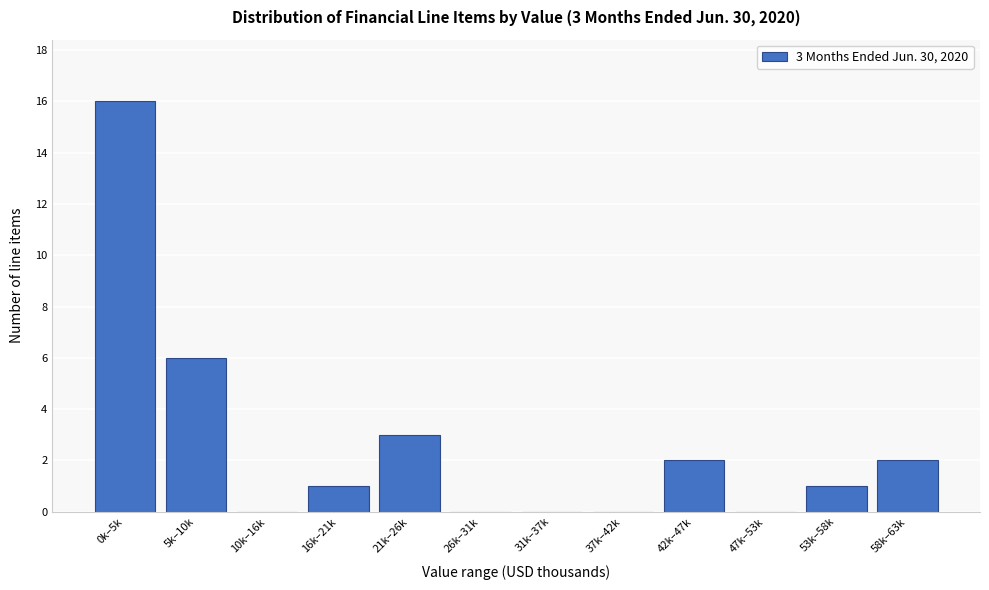

Reading left to right, transcribe all the data shown in this chart.

0k–5k=16	5k–10k=6	10k–16k=0	16k–21k=1	21k–26k=3	26k–31k=0	31k–37k=0	37k–42k=0	42k–47k=2	47k–53k=0	53k–58k=1	58k–63k=2